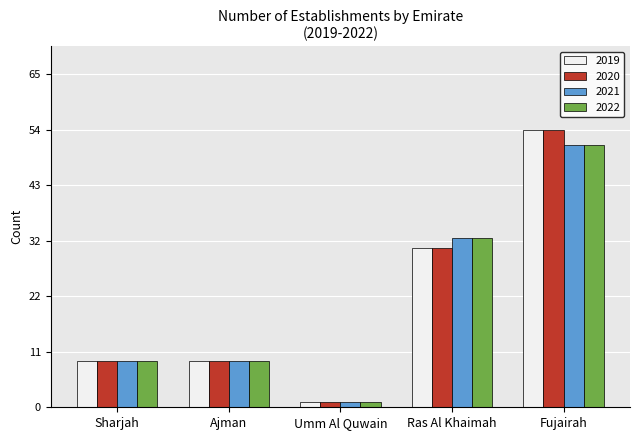

At which category is the sum across all series the highest?

Fujairah